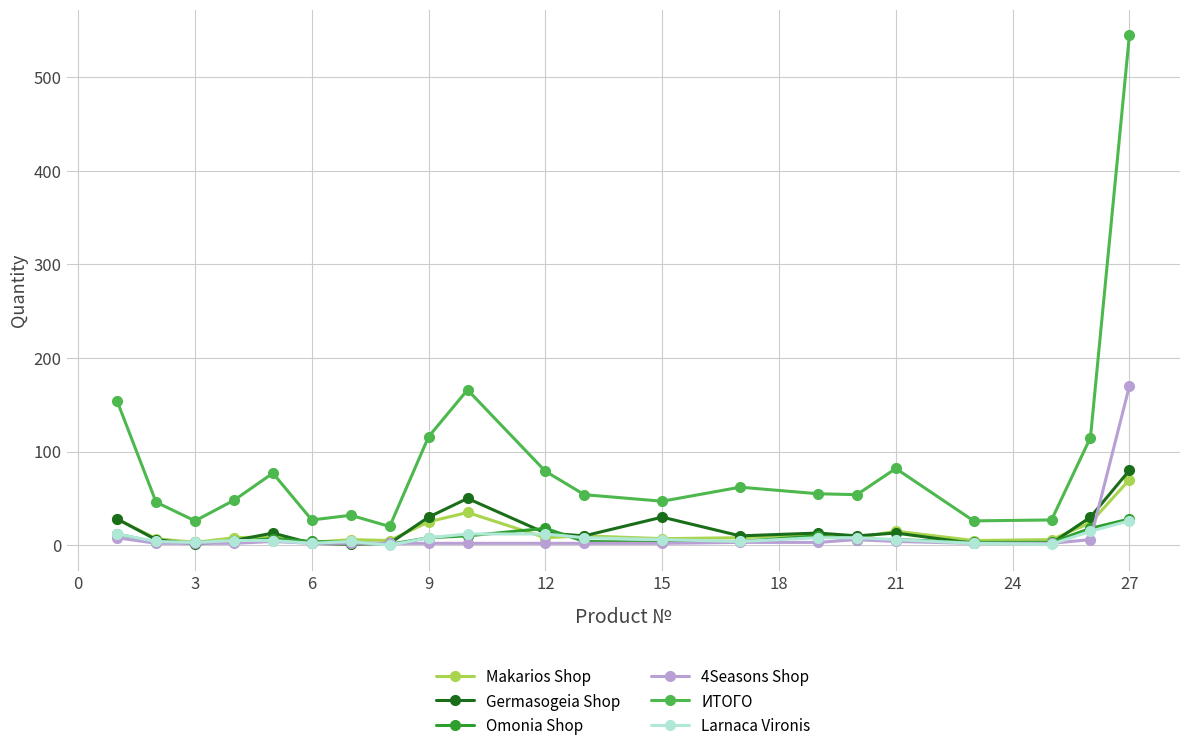

True or false: ИТОГО has more than 1 points higher than both neighbors.

True